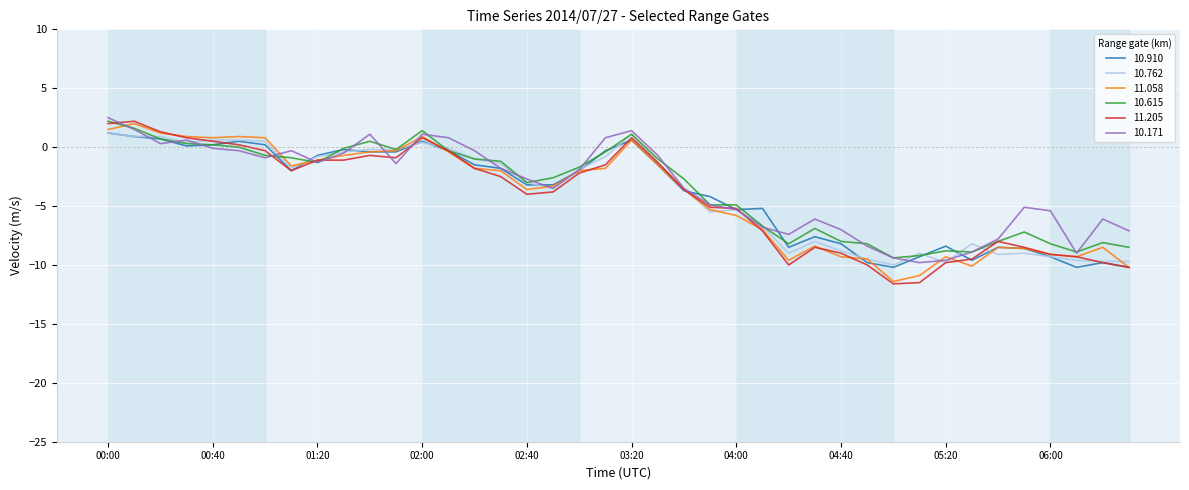

What is the maximum value shown in the chart?

2.5